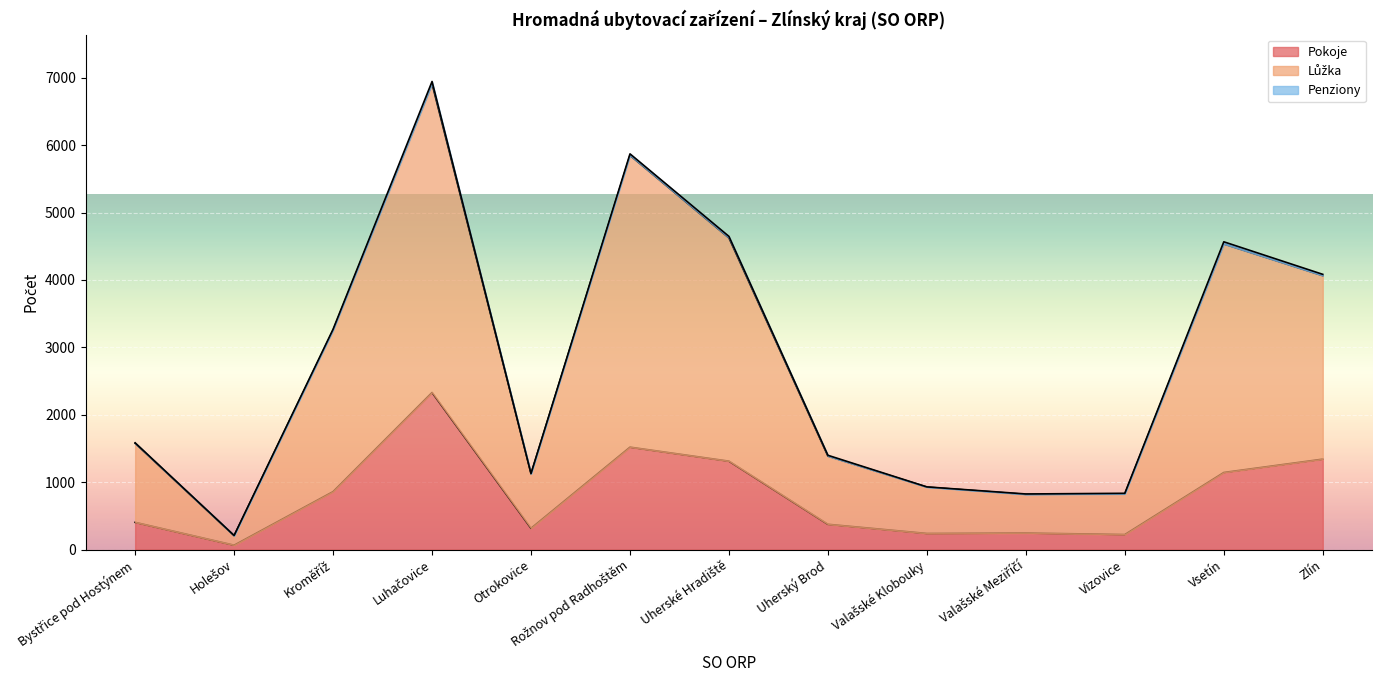

What is the greatest value displayed?

6945